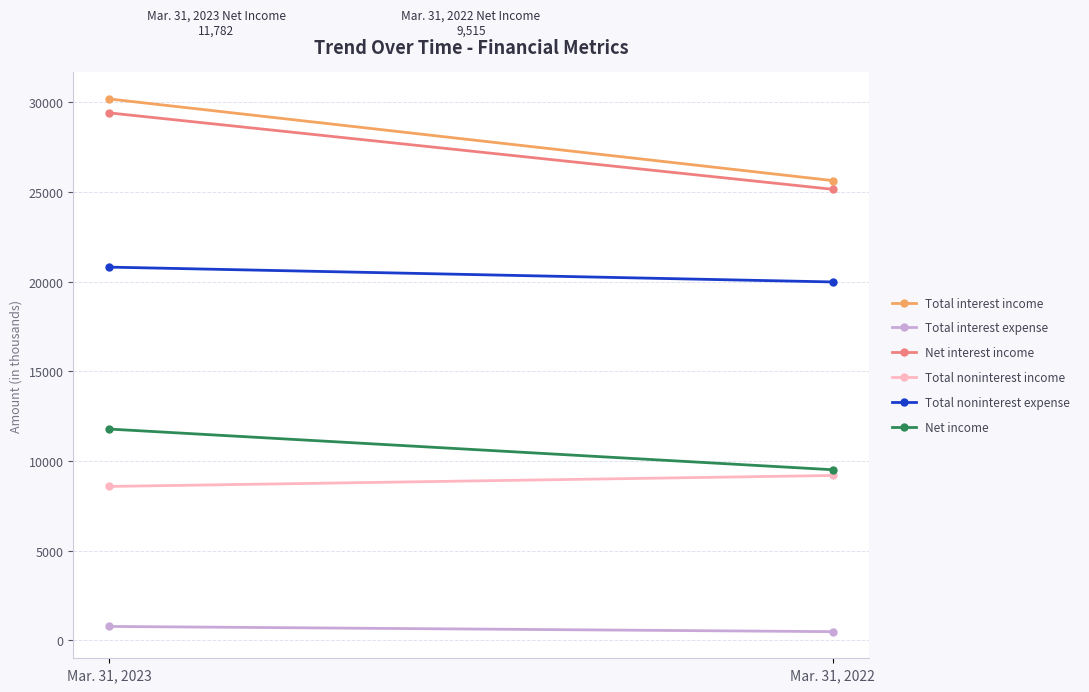

How many lines are shown in the chart?

6